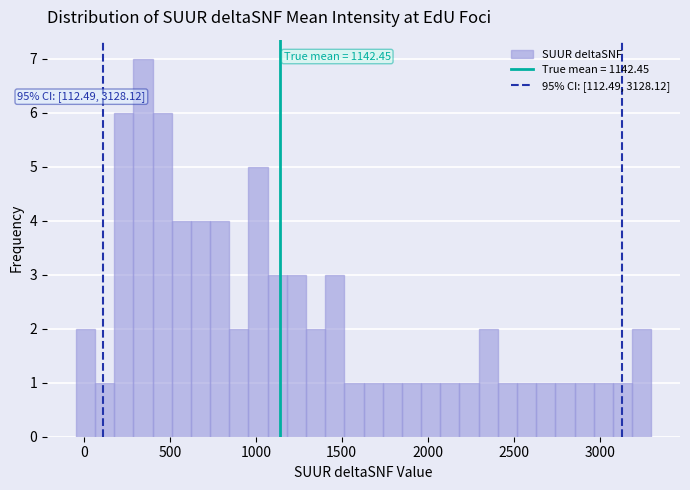

Read against the x-axis, roughly where is the centre of the tallest bar?

350